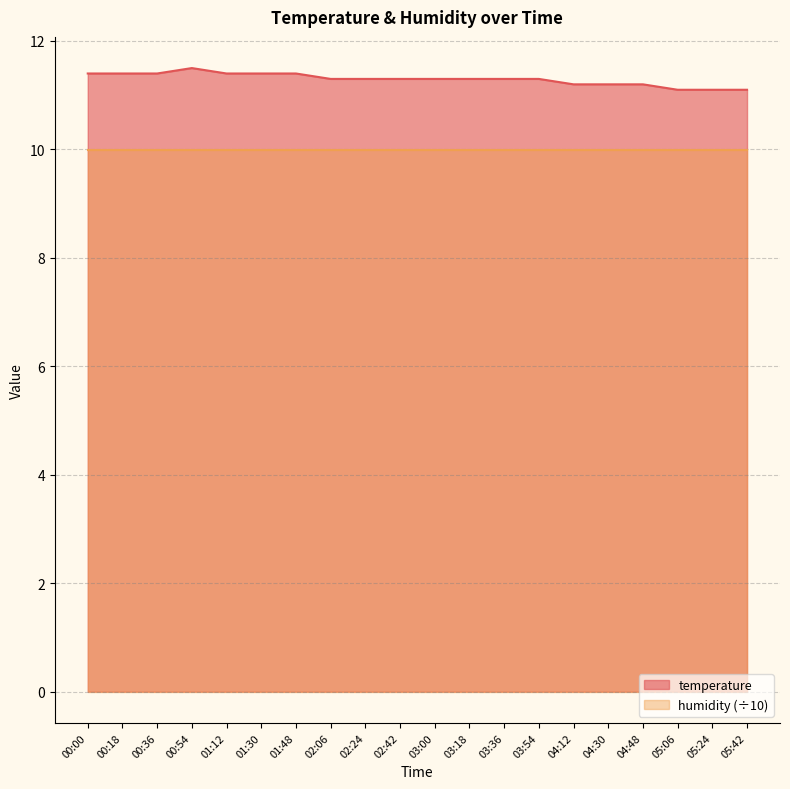

How many data points does each series have?

20